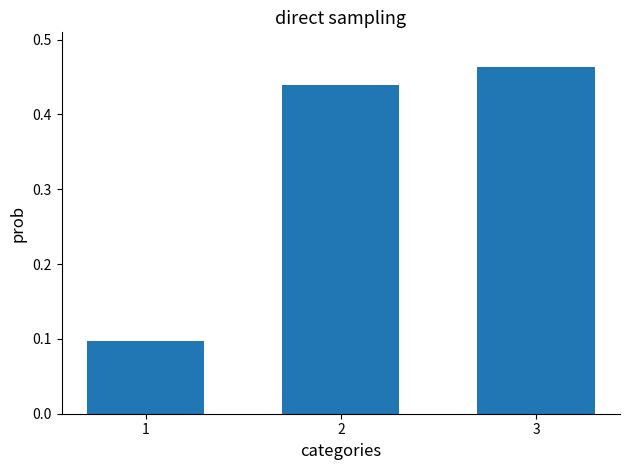

Between 1 and 2, which is larger?

2